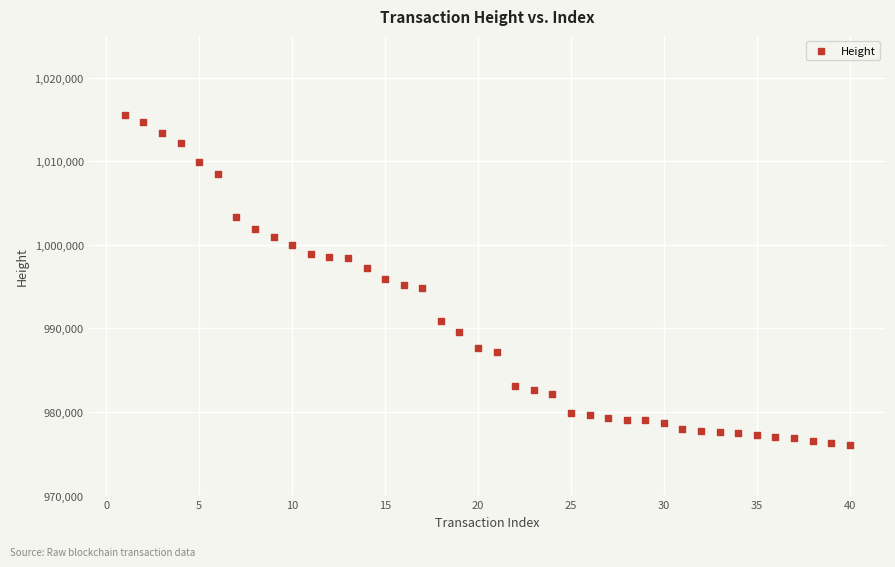

What is the range of Y values (max minus min)?

39483